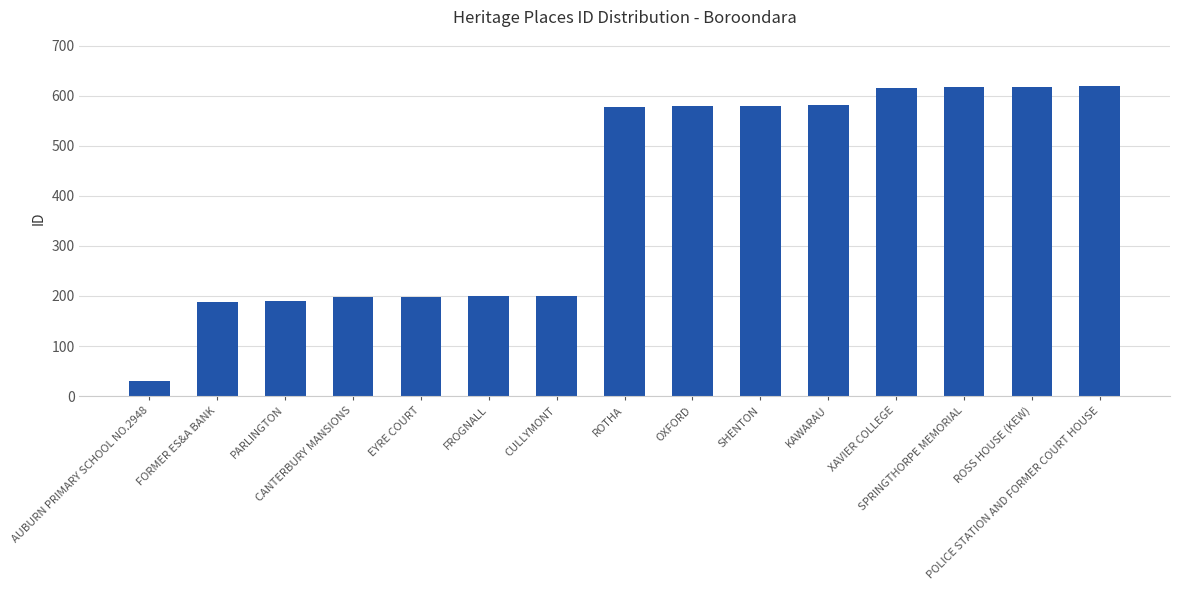

How many data points are less than 578?

7